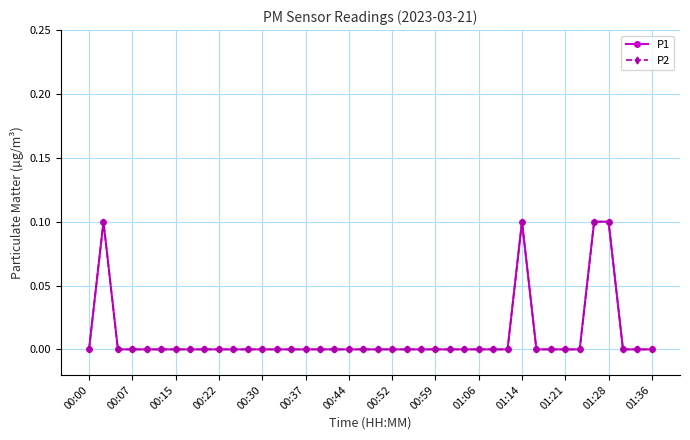

Count the P2 values in the range 0 to 1.

40